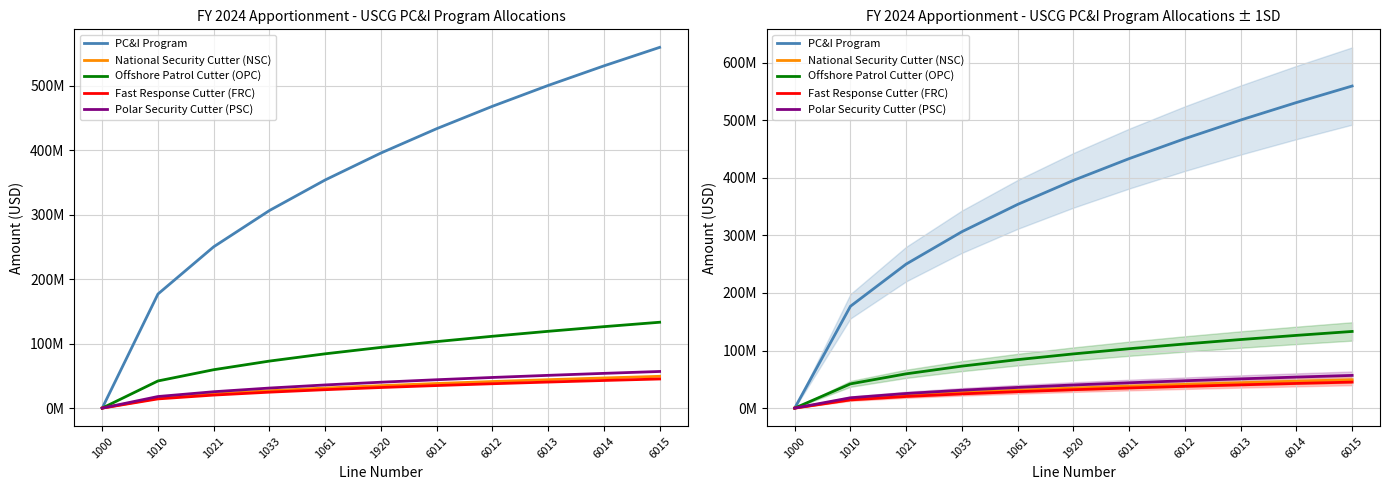

Reading left to right, extract all data points from this chart.

PC&I Program: 0.0	176887929.9	250157309.5	306378881.8	353775859.8	395533435.6	433285169.9	468001472.4	500314618.9	530663789.6	559368749.0
National Security Cutter (NSC): 0.0	15585745.2	22041572.3	26995302.6	31171490.5	34850785.8	38177123.1	41236005.9	44083144.6	46757235.7	49286454.0
Offshore Patrol Cutter (OPC): 0.0	42104089.6	59544174.6	72926422.4	84208179.2	94147606.5	103133535.6	111396950.3	119088349.1	126312268.9	133144822.0
Fast Response Cutter (FRC): 0.0	14283362.5	20199724.9	24739509.5	28566724.9	31938569.4	34986949.8	37790224.9	40399449.8	42850087.4	45167958.0
Polar Security Cutter (PSC): 0.0	17962642.8	25403013.0	31112209.9	35925285.6	40165690.3	43999309.3	47524685.7	50806026.1	53887928.4	56802864.0